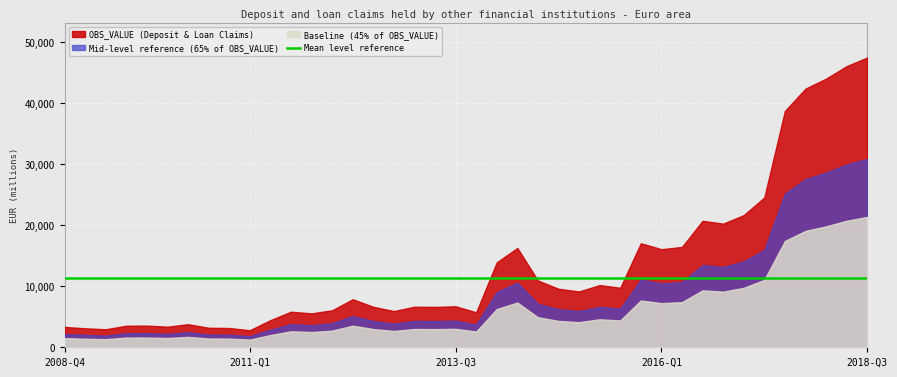

Which series has the largest range (max minus min)?

OBS_VALUE